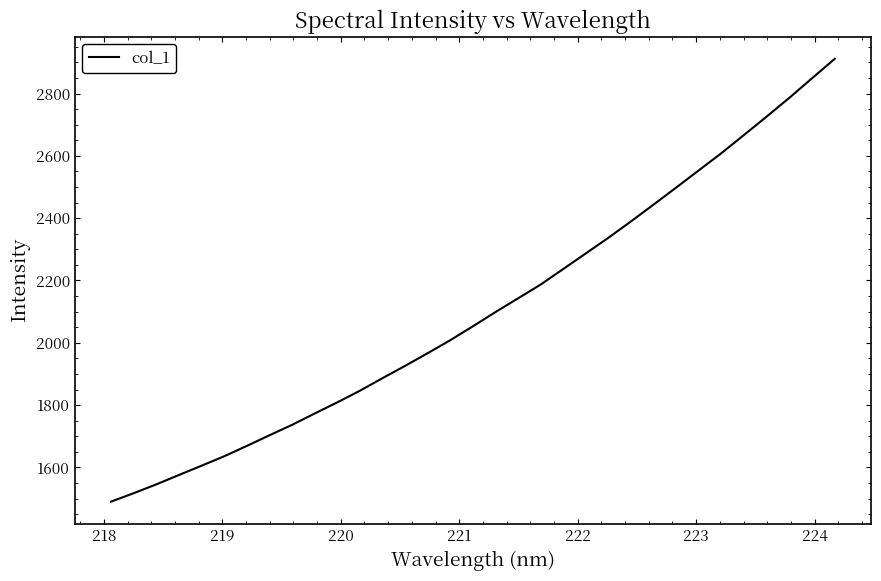

What is the maximum value shown in the chart?

2911.5